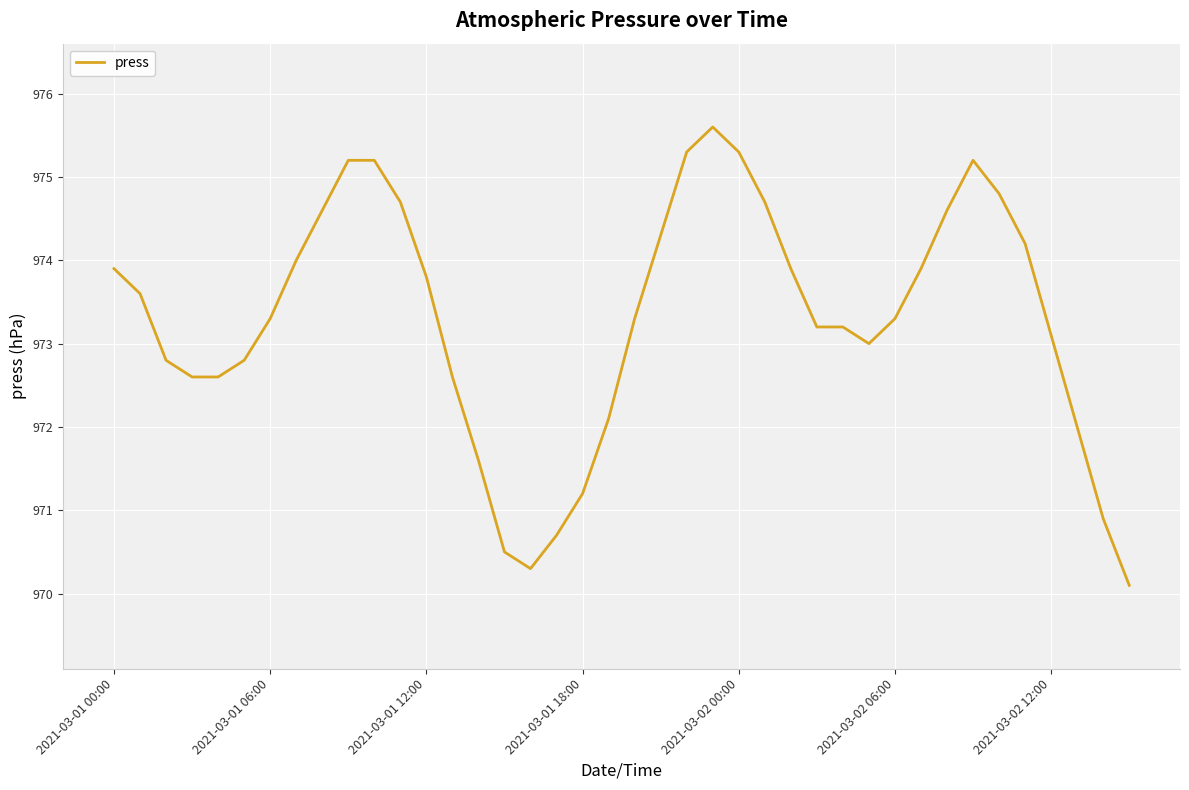

Reading left to right, list all the values displayed in this chart.

973.9	973.6	972.8	972.6	972.6	972.8	973.3	974.0	974.6	975.2	975.2	974.7	973.8	972.6	971.6	970.5	970.3	970.7	971.2	972.1	973.3	974.3	975.3	975.6	975.3	974.7	973.9	973.2	973.2	973.0	973.3	973.9	974.6	975.2	974.8	974.2	973.1	972.0	970.9	970.1